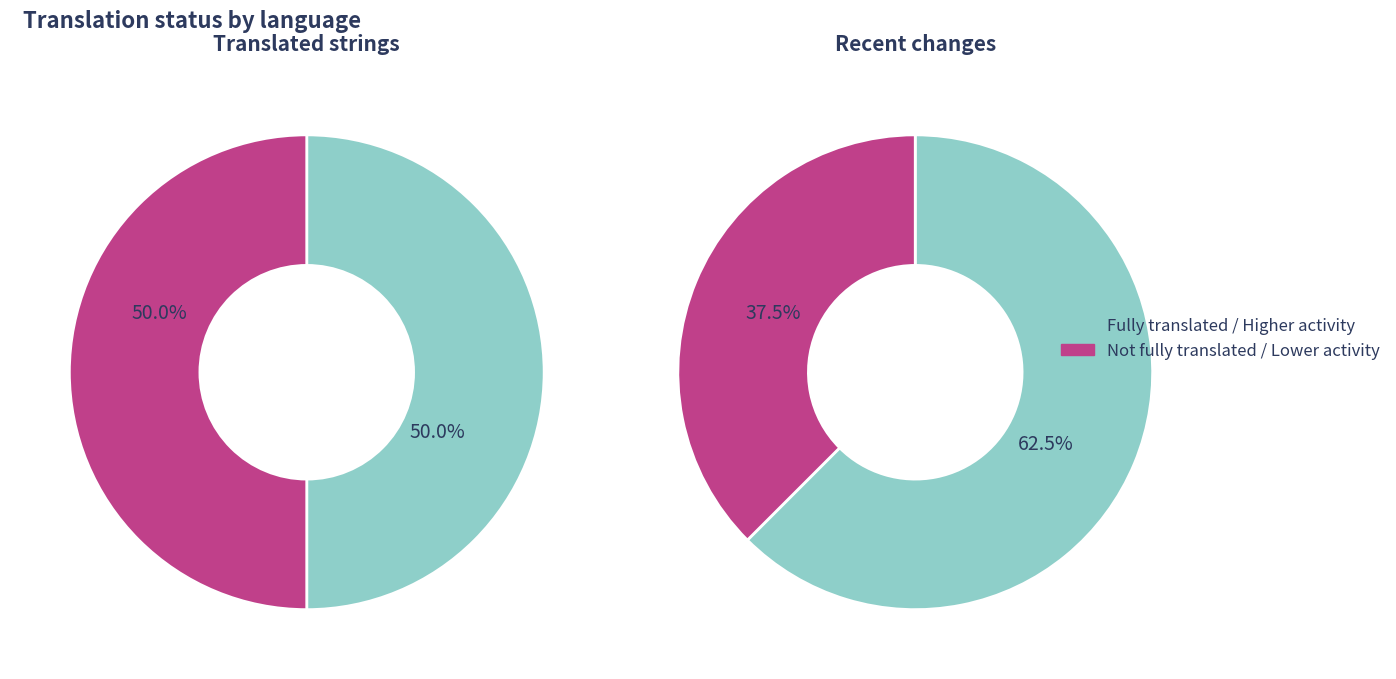

Rank the series by their maximum value, from highest to lowest.

recent_changes, translated